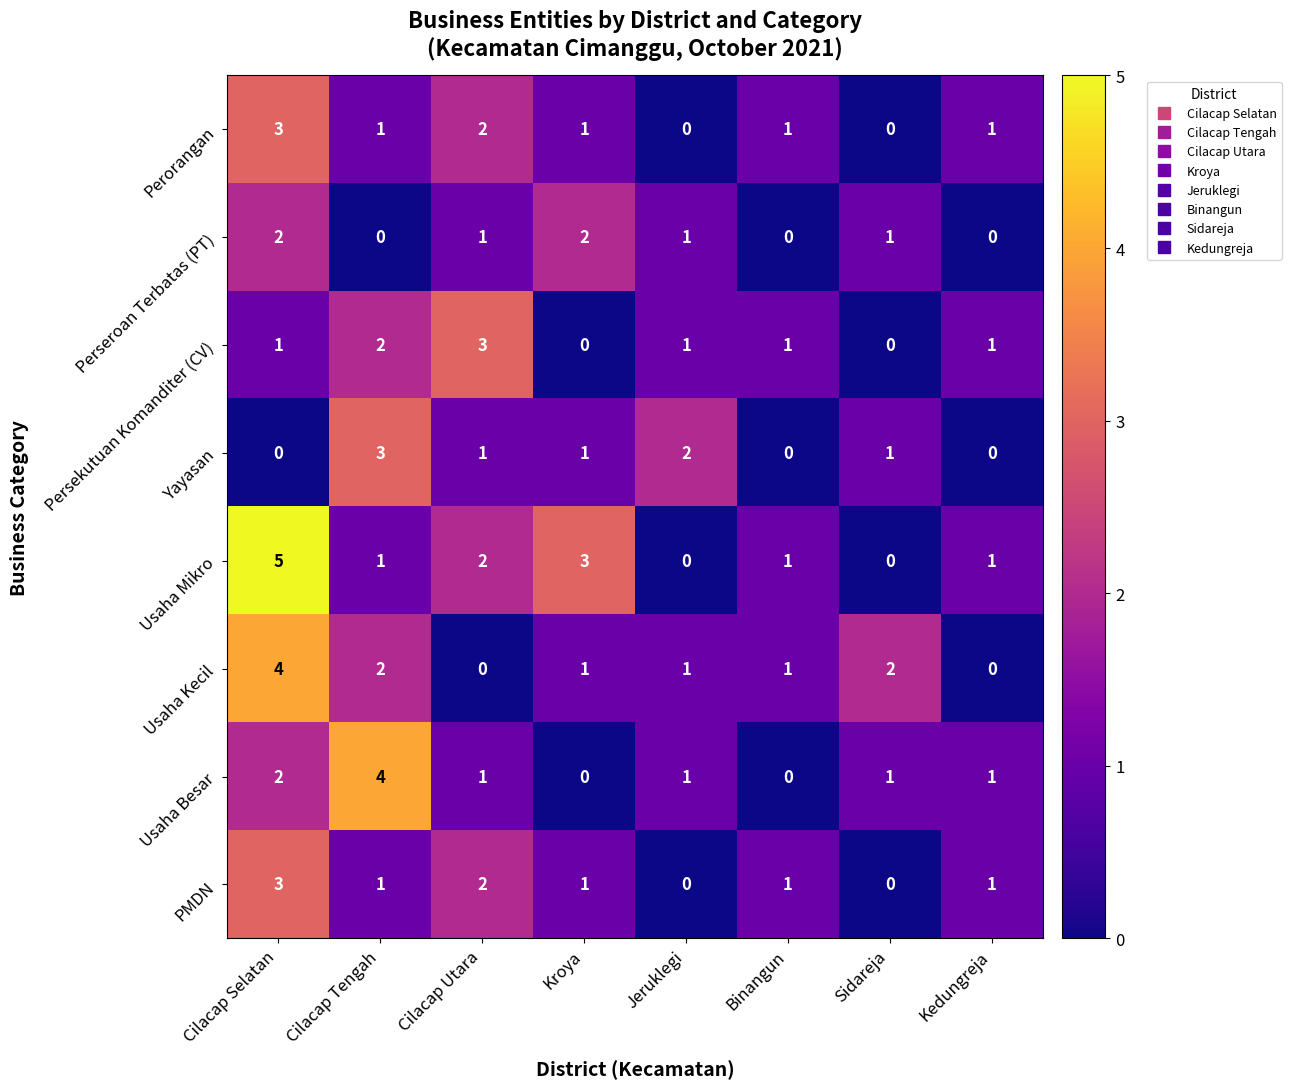

Which series has the widest spread of values?

Usaha Mikro